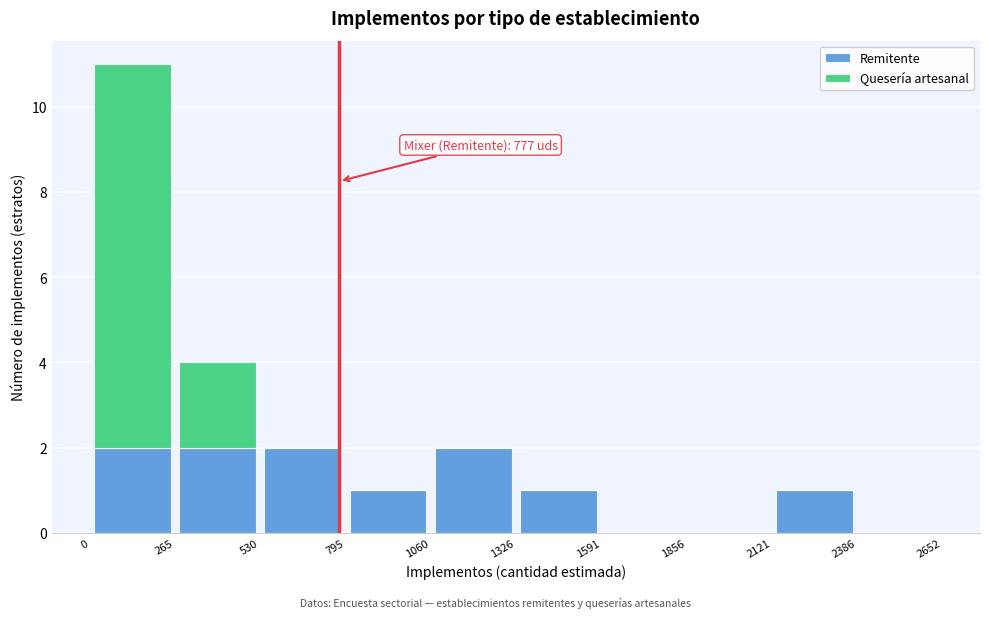

Which range on the x-axis has the tallest stacked bar (by total height)?

0 to 265